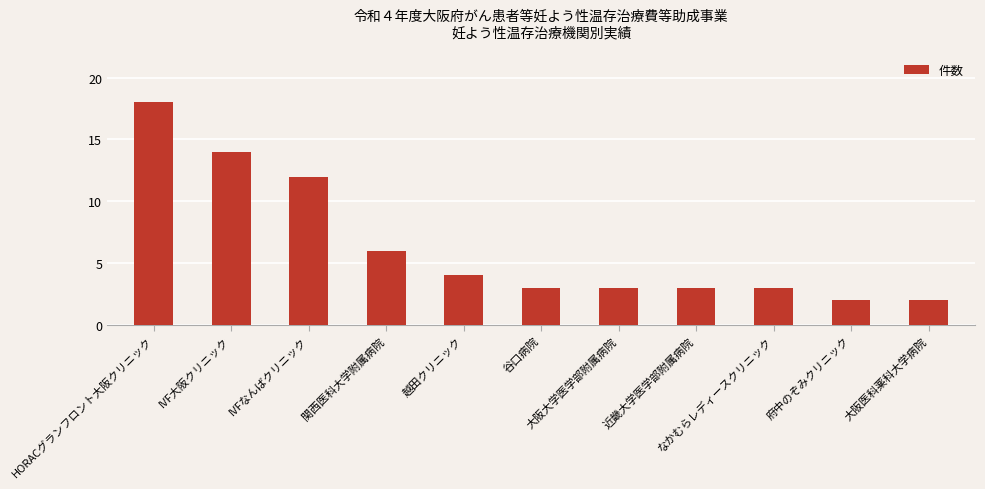

What position from the right is 関西医科大学附属病院?

8